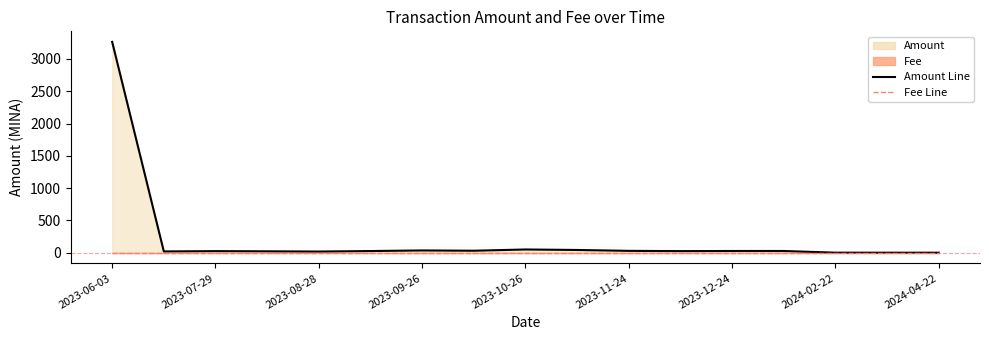

Reading right to left, what are all the values shown in this chart?

Amount Line: 1.2	1.1	1.6	27.5	27.6	25.7	29.6	43.4	50.9	31.6	35.9	26.8	18.9	22.6	25.5	20.7	3264.9
Fee Line: 0.0	0.0	0.0	0.0	0.0	0.0	0.0	0.0	0.0	0.0	0.0	0.0	0.0	0.0	0.0	0.0	0.0